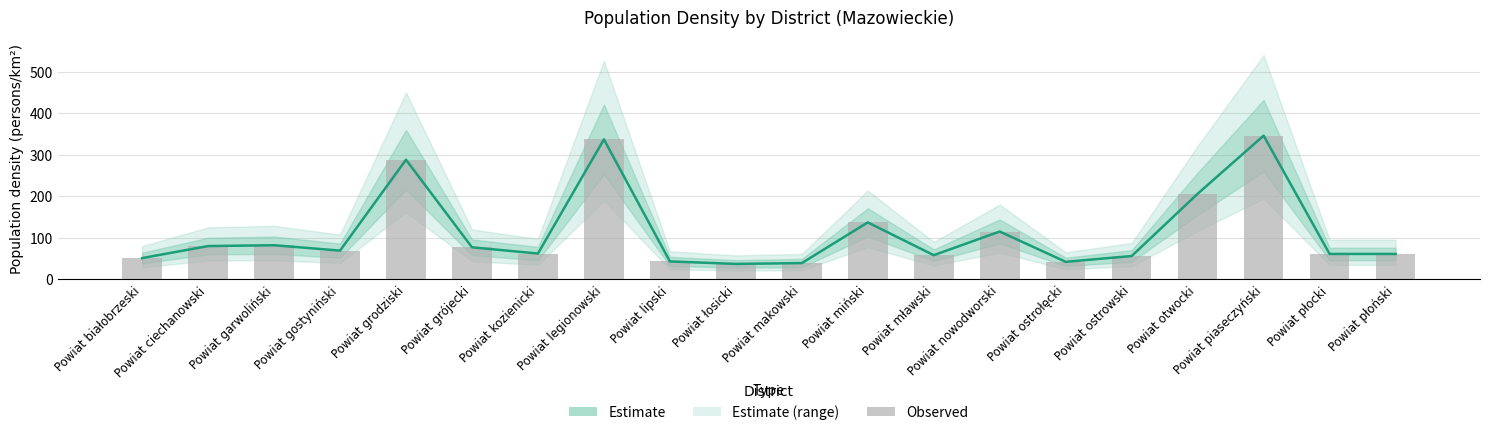

Is the value of Estimate at Powiat białobrzeski greater than the value of Observed density at Powiat garwoliński?

No